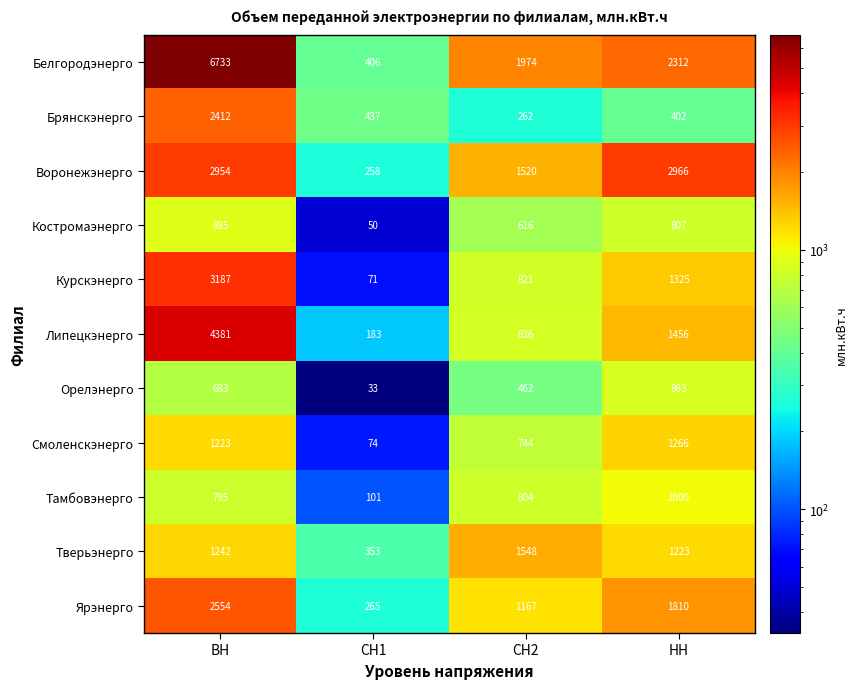

How many categories are shown in the chart?

4